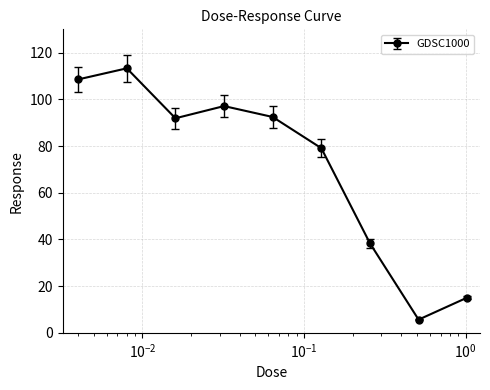

How many categories are shown in the chart?

9